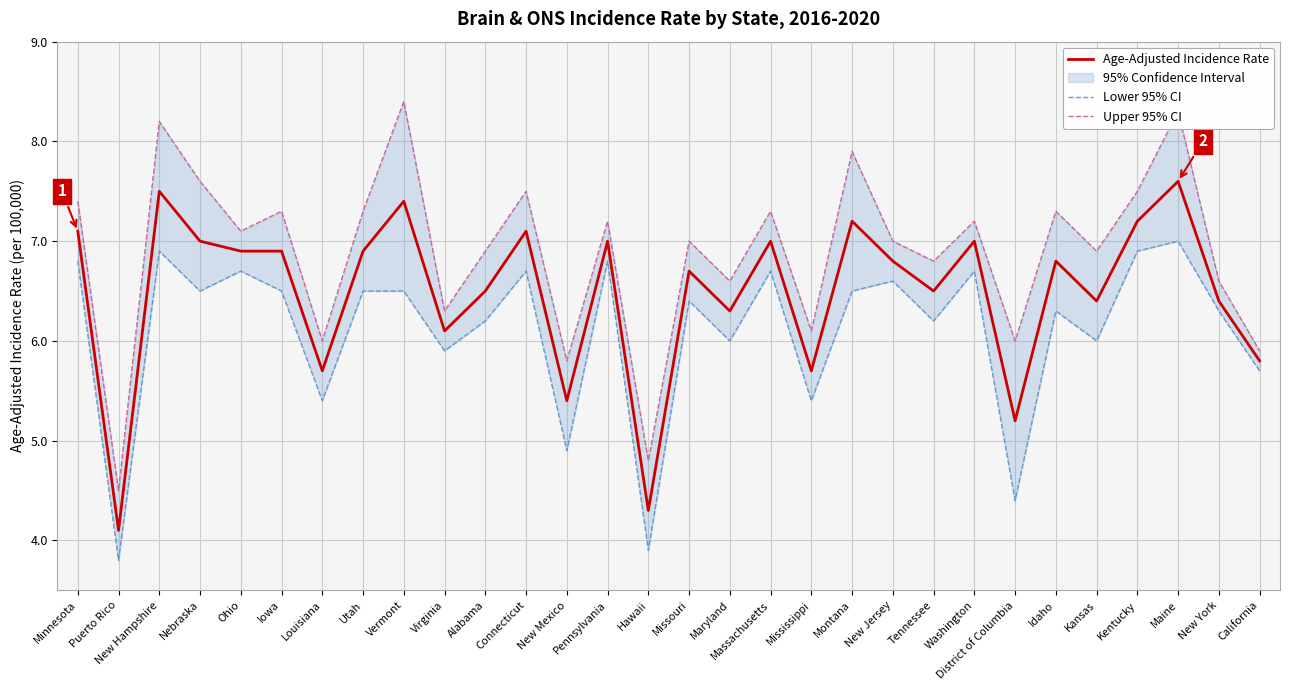

What is the difference between the maximum and minimum values in the Lower 95% CI series?

3.2